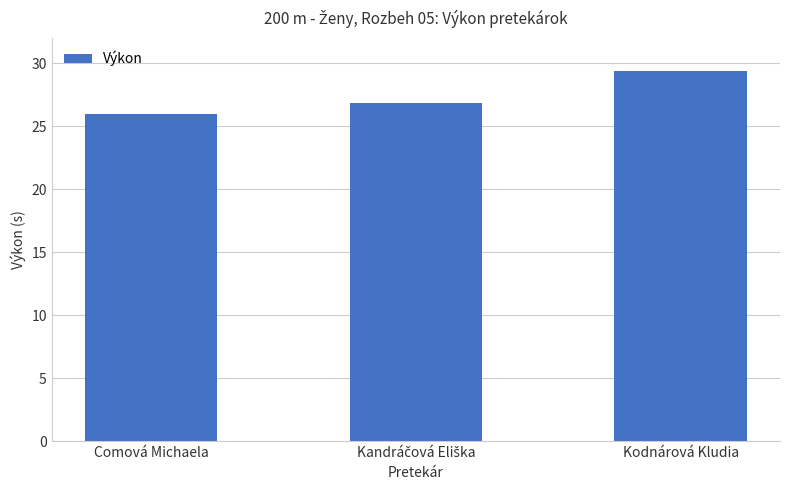

The value at Comová Michaela is 26.0. True or false?

True